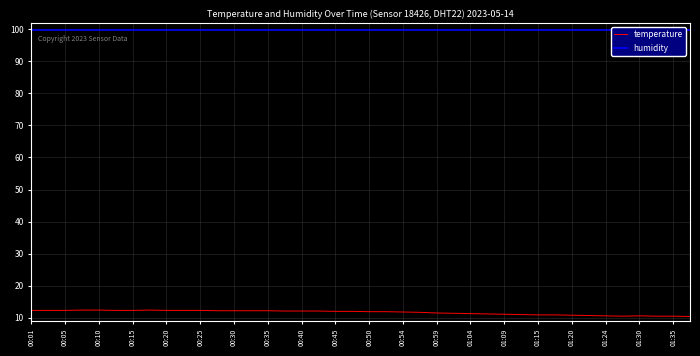

How many data points in temperature are above 12?

18